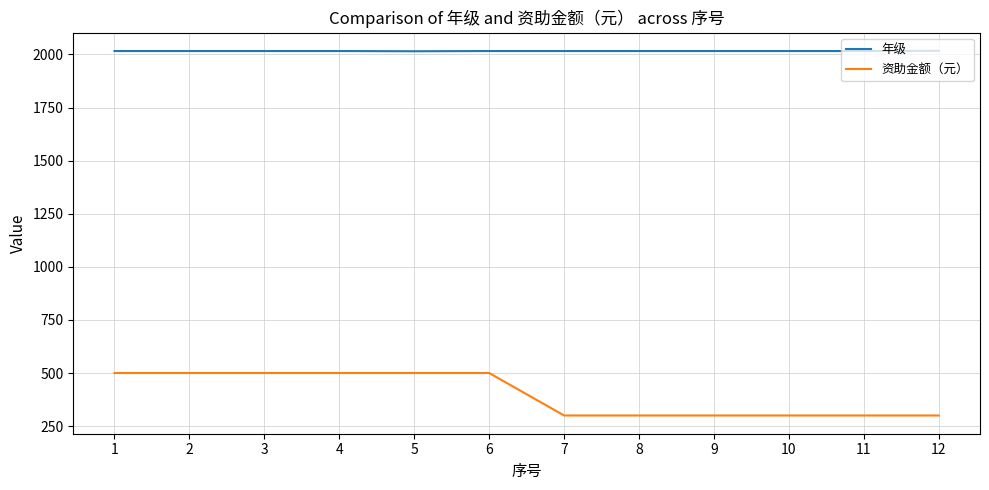

Which series has the largest total across all categories?

年级